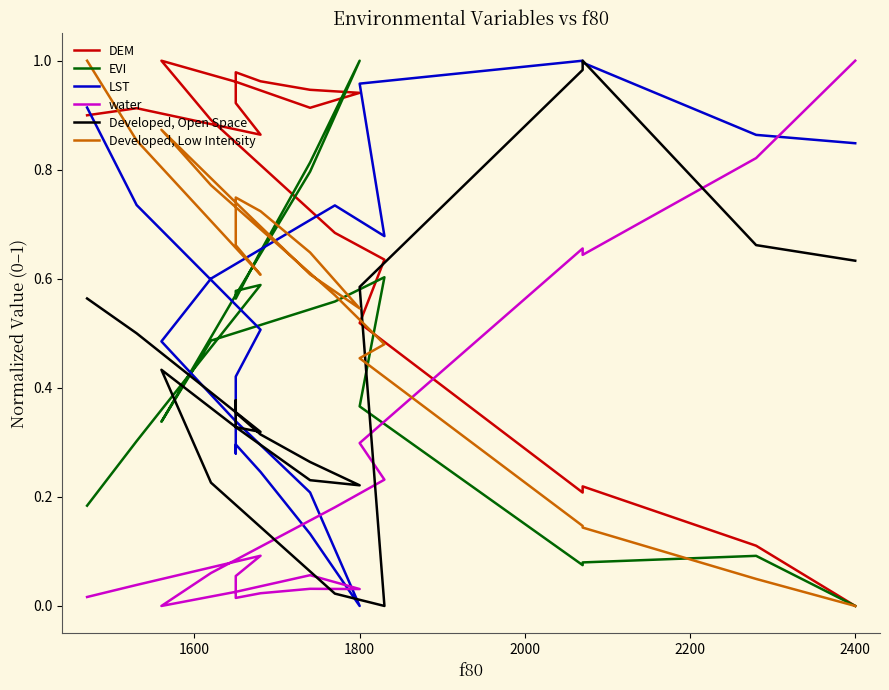

How many lines are shown in the chart?

6